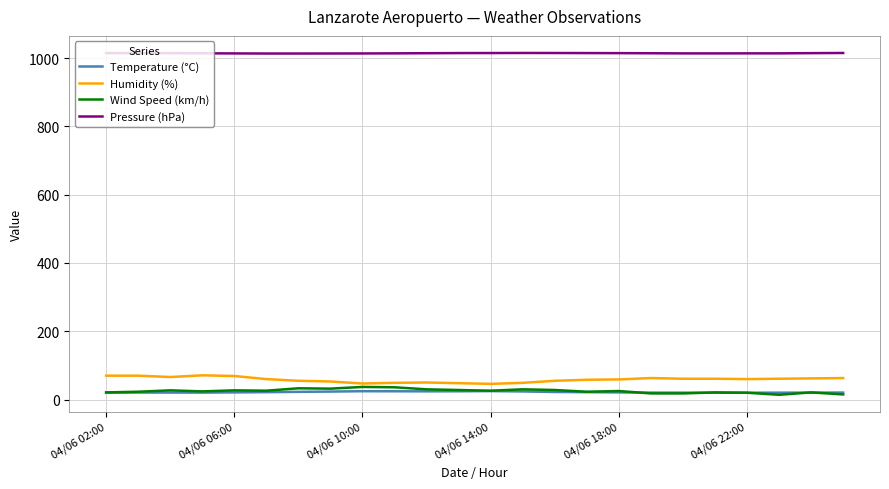

What is the maximum value shown in the chart?

1015.1